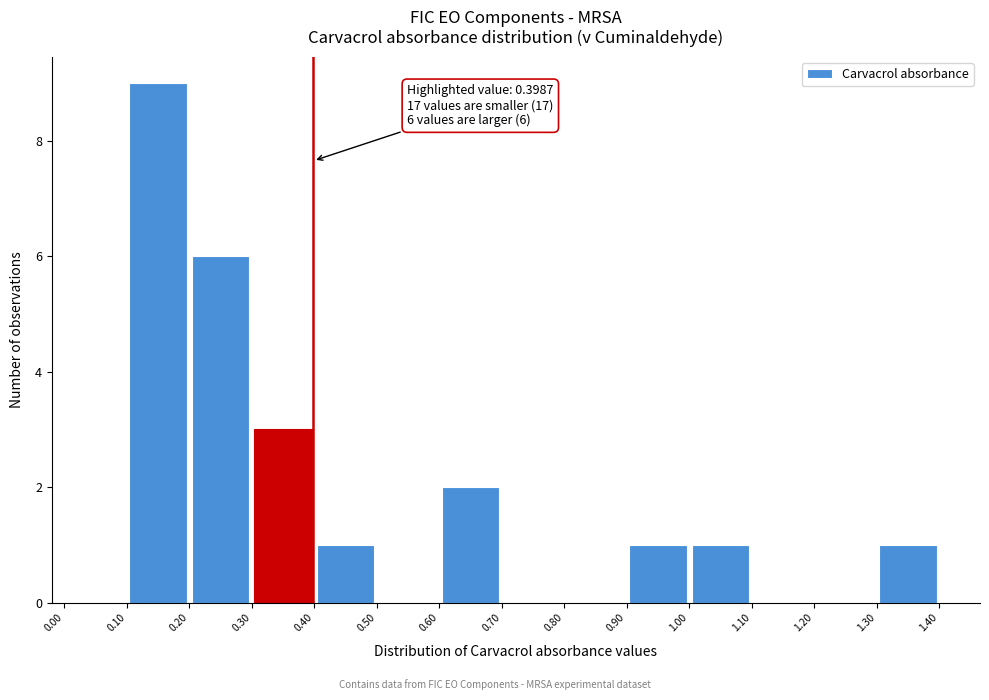

Which range on the x-axis has the tallest bar?

0.10 to 0.20